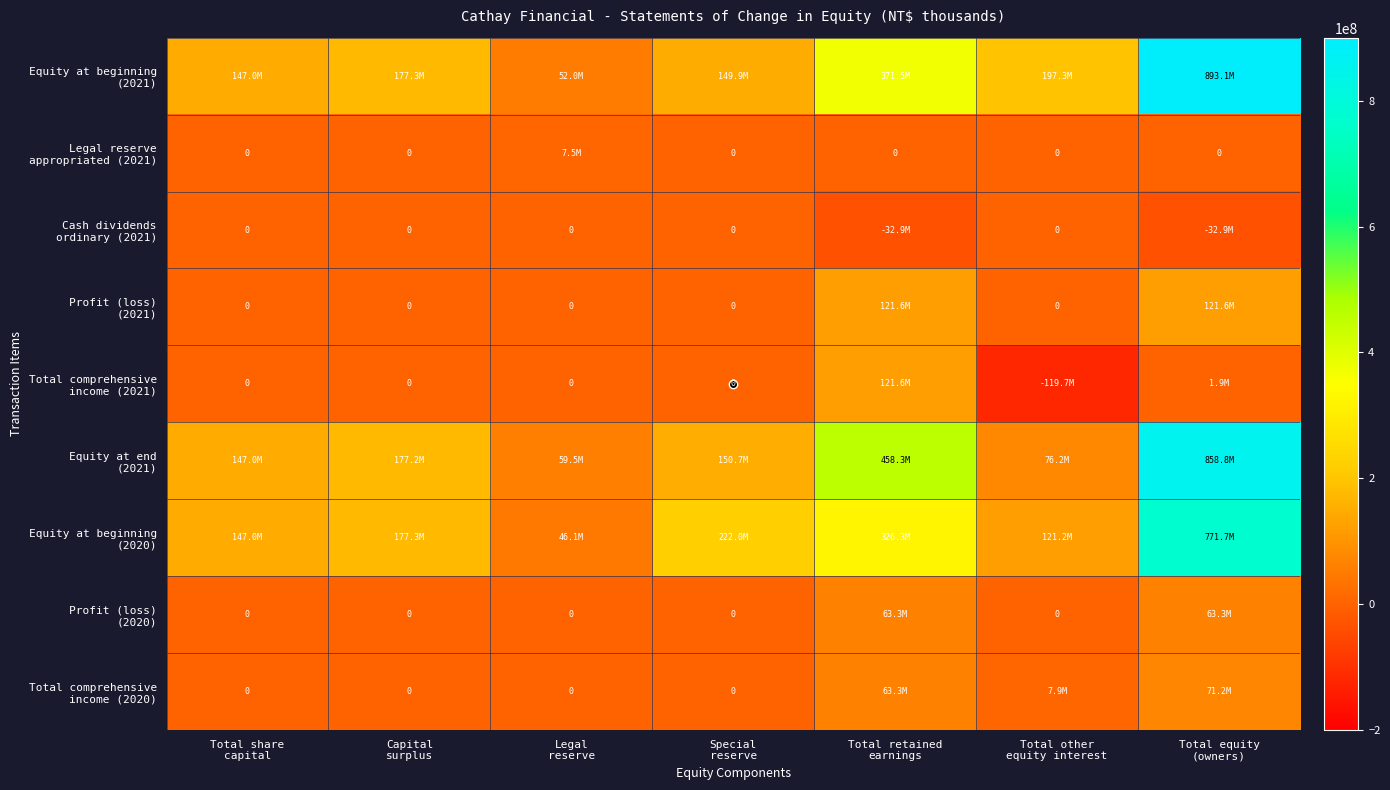

Which series has the largest total across all categories?

Equity at beginning (2021)